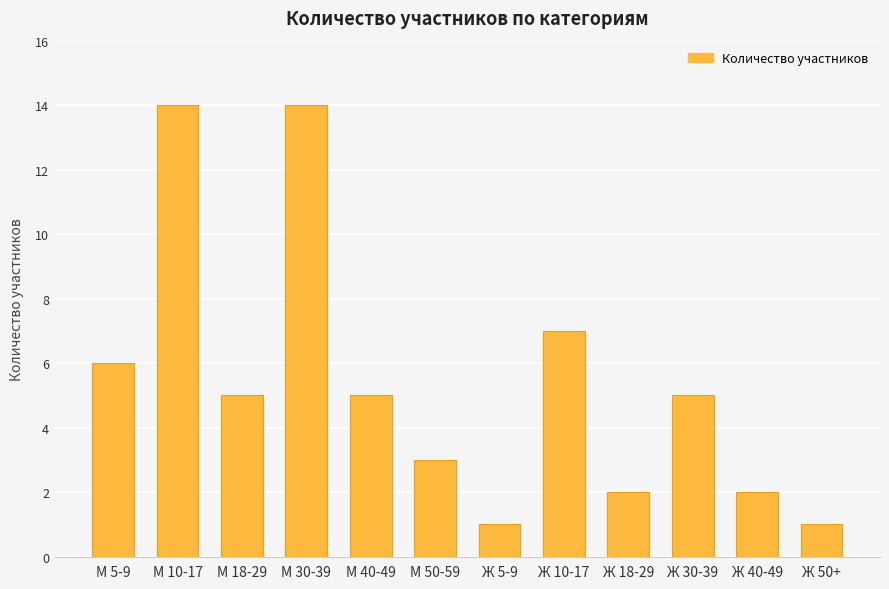

What is the value of the 2nd bar from the left?

14